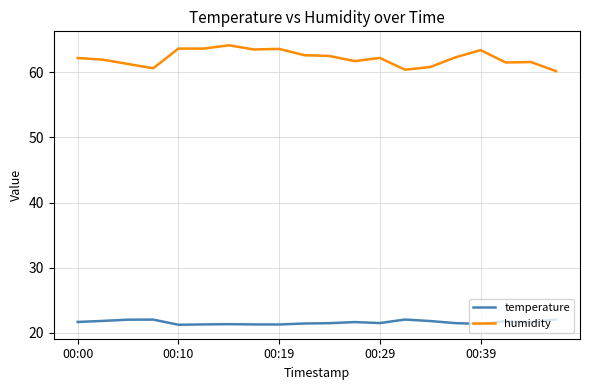

True or false: temperature and humidity cross at least once.

False